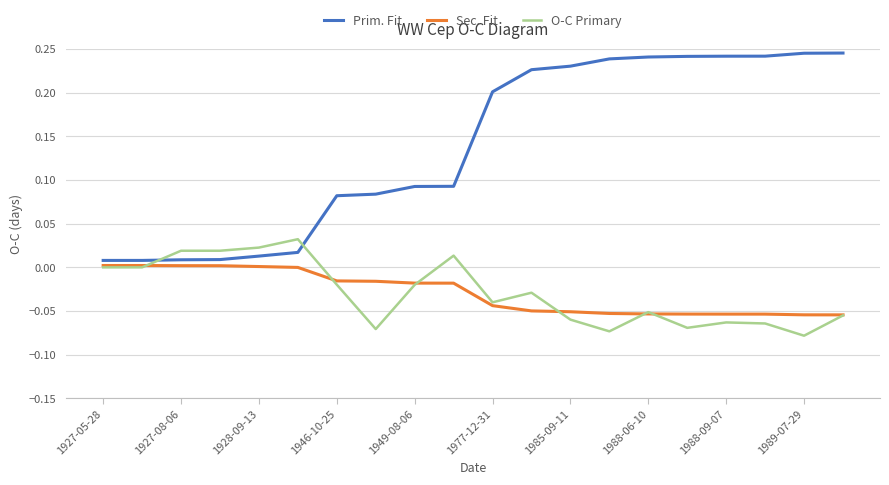

Which series ends up on top after the final intersection of O-C Primary and Prim. Fit?

Prim. Fit